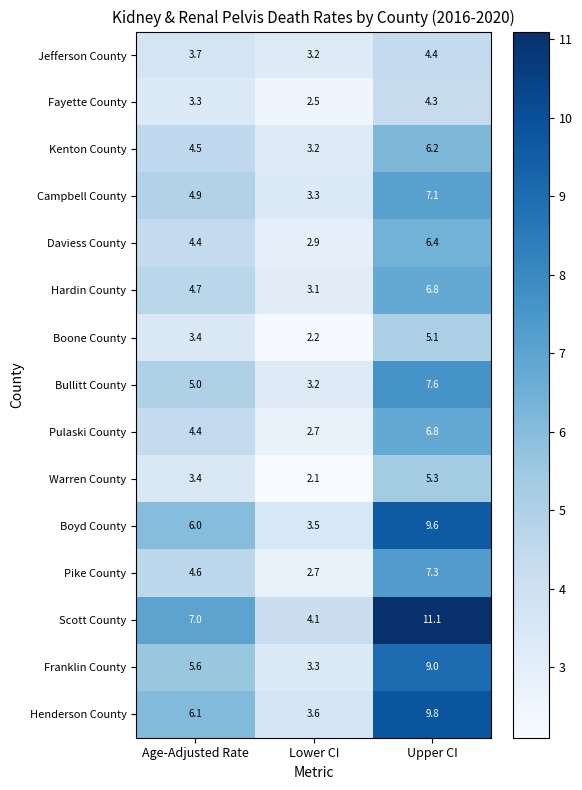

Which category has the highest value across all series?

Upper CI